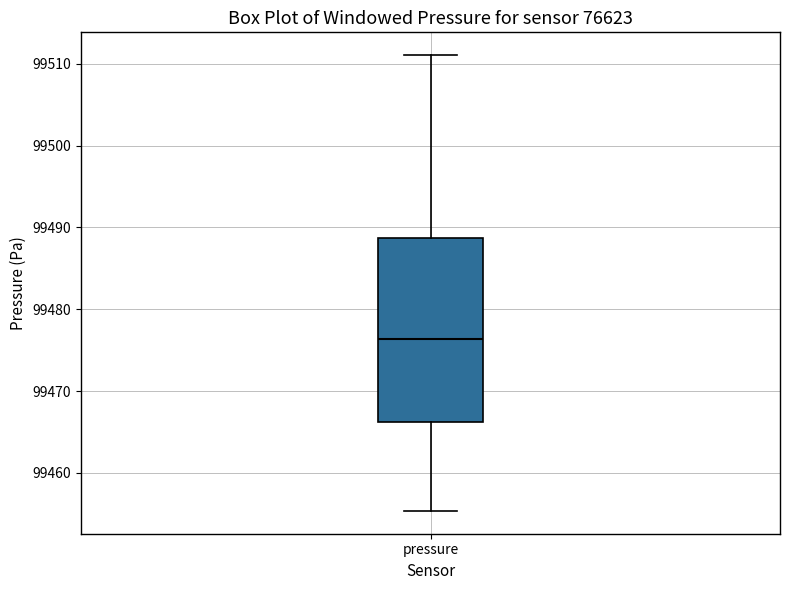

Where does the upper whisker of the box for pressure end on the y-axis? The values are not printed on the chart, so give them approximately, as read against the axis.

99511